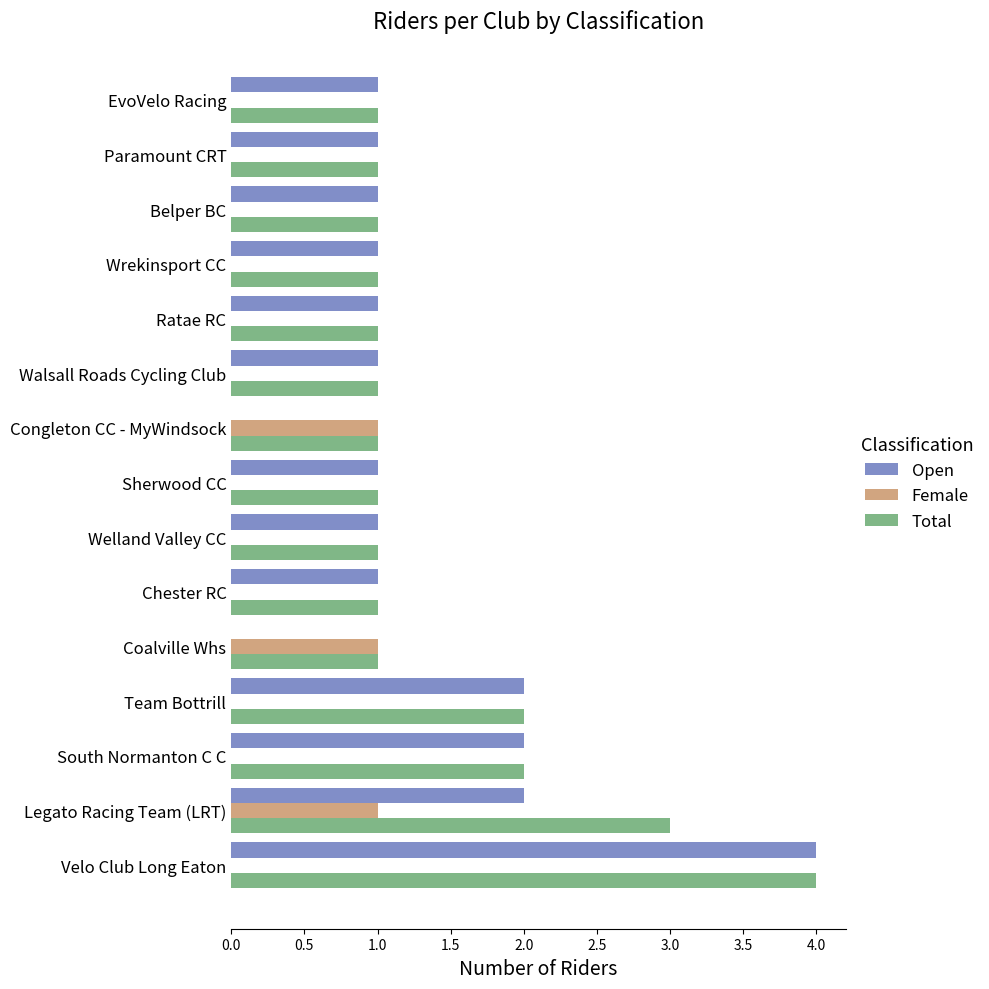

Is the value of Open at Walsall Roads Cycling Club greater than the value of Female at EvoVelo Racing?

Yes